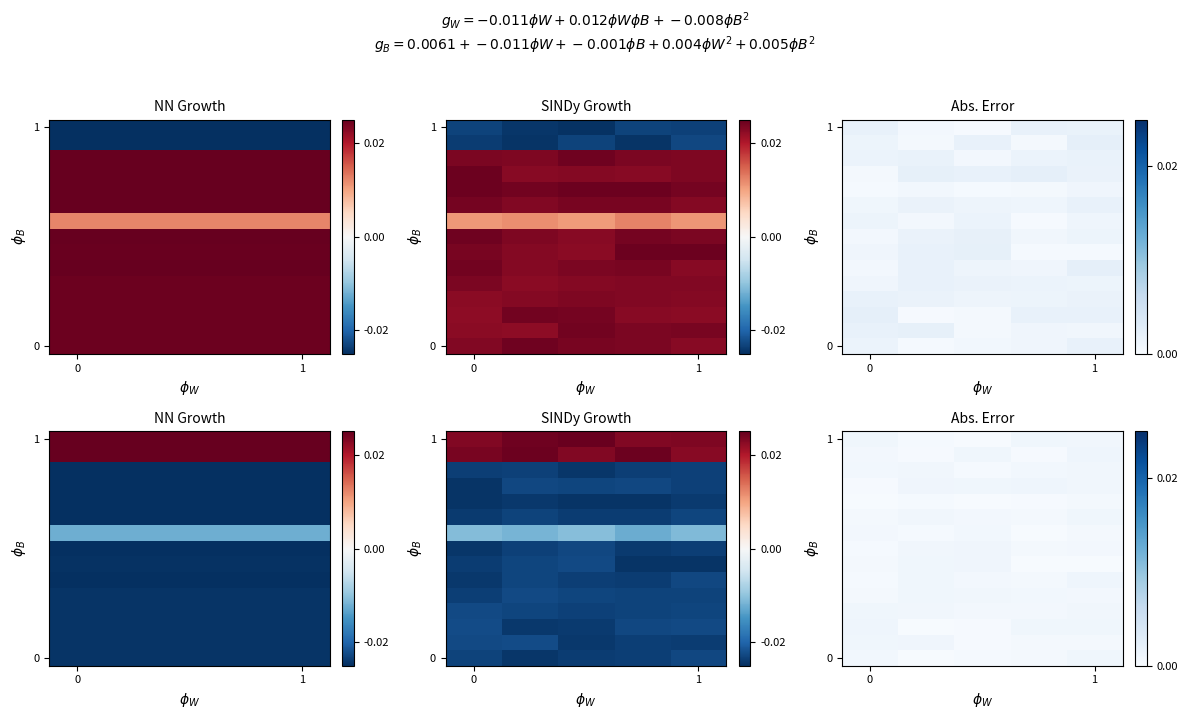

At which category is the sum across all series the highest?

1